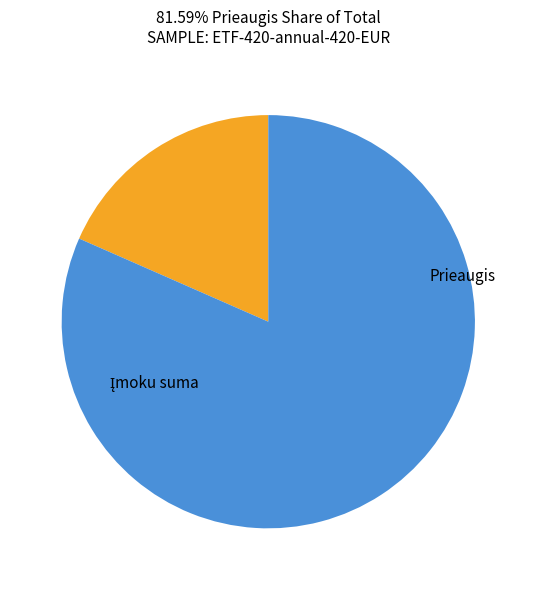

Is there a majority slice in this chart?

Yes